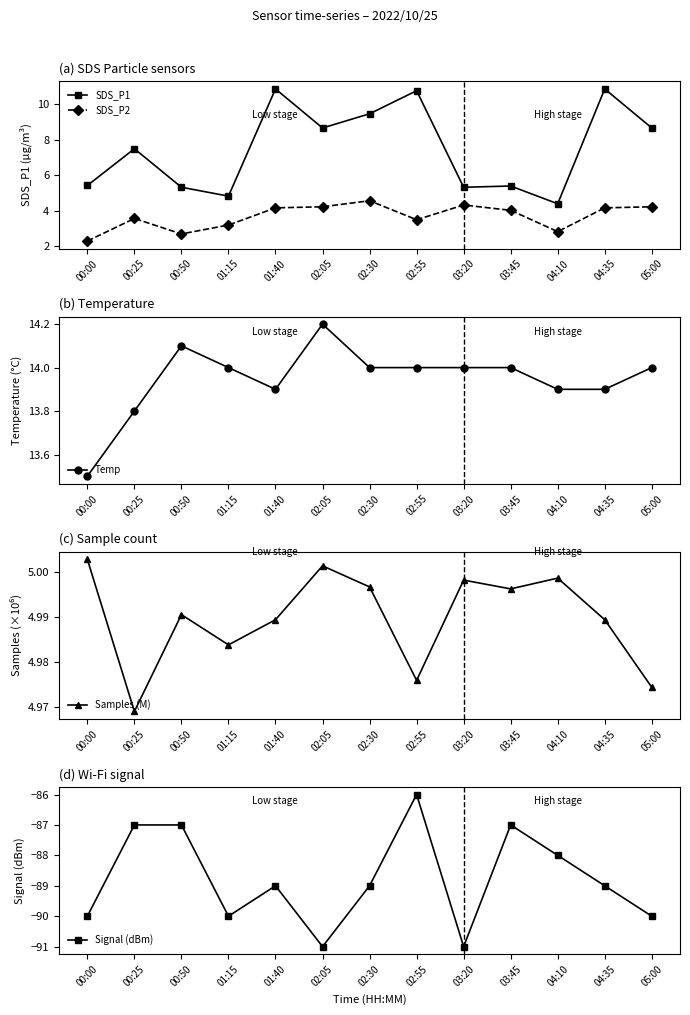

How many lines are shown in the chart?

5